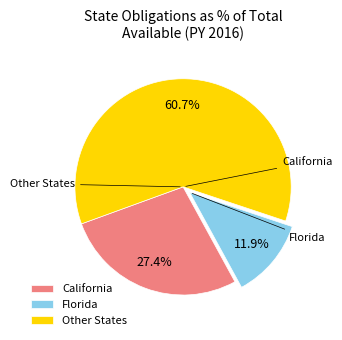

How much of the chart is everything except Other States?

39.3%